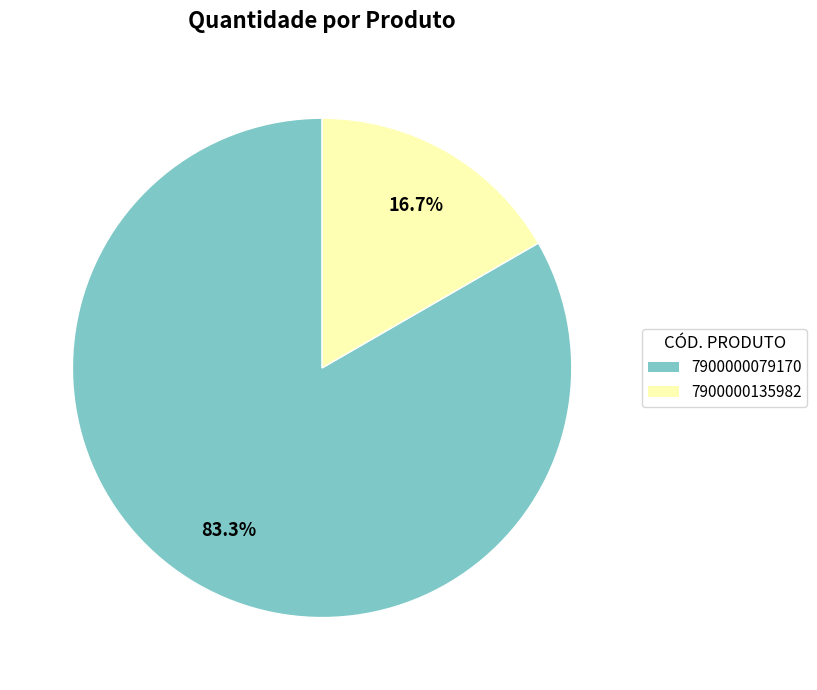

Which has a higher value, 7900000079170 or 7900000135982?

7900000079170